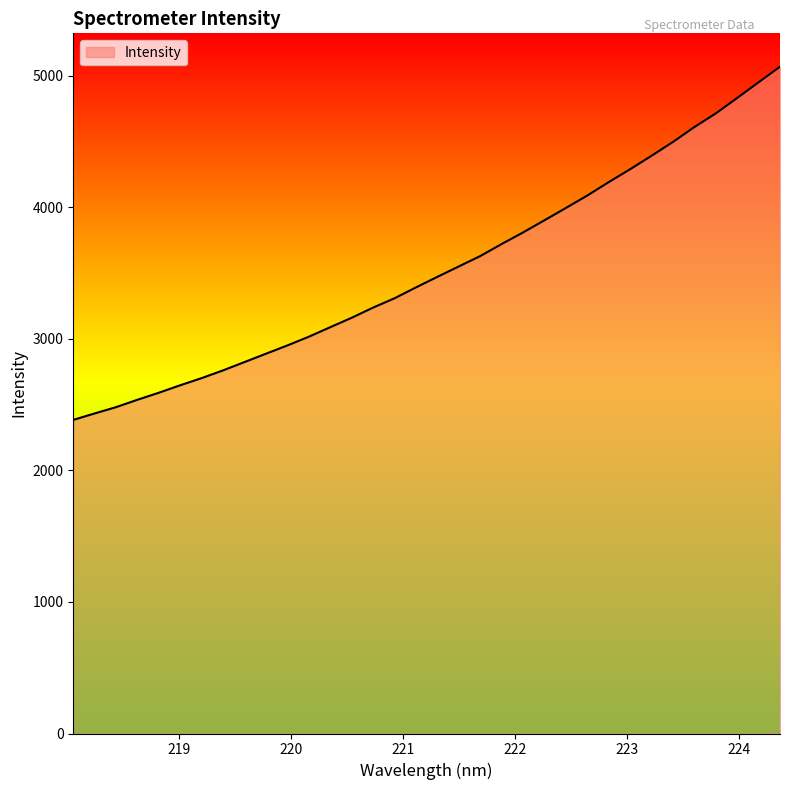

What is the smallest value displayed?

2383.4